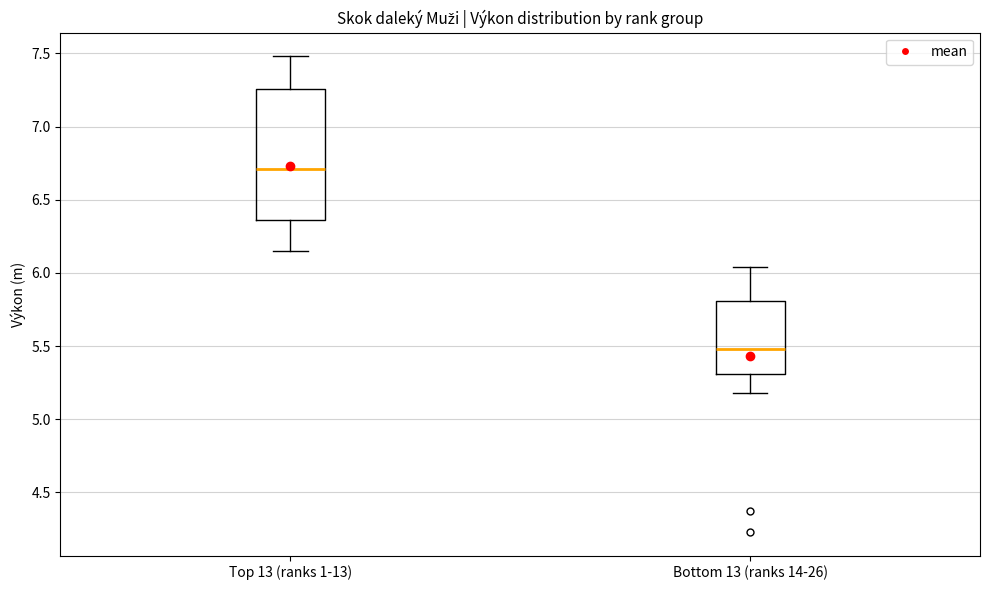

Which box's median line is the lowest?

Bottom 13 (ranks 14-26)